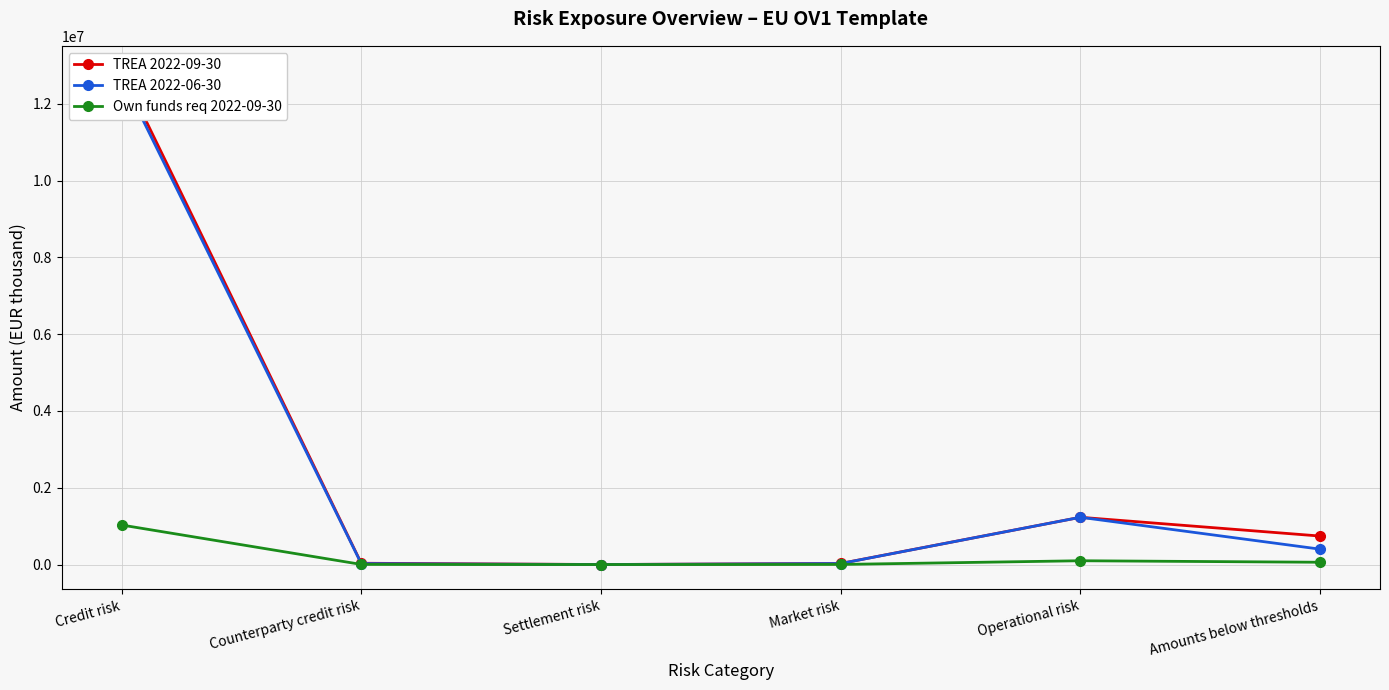

What is the label of the 5th point from the left?

Operational risk